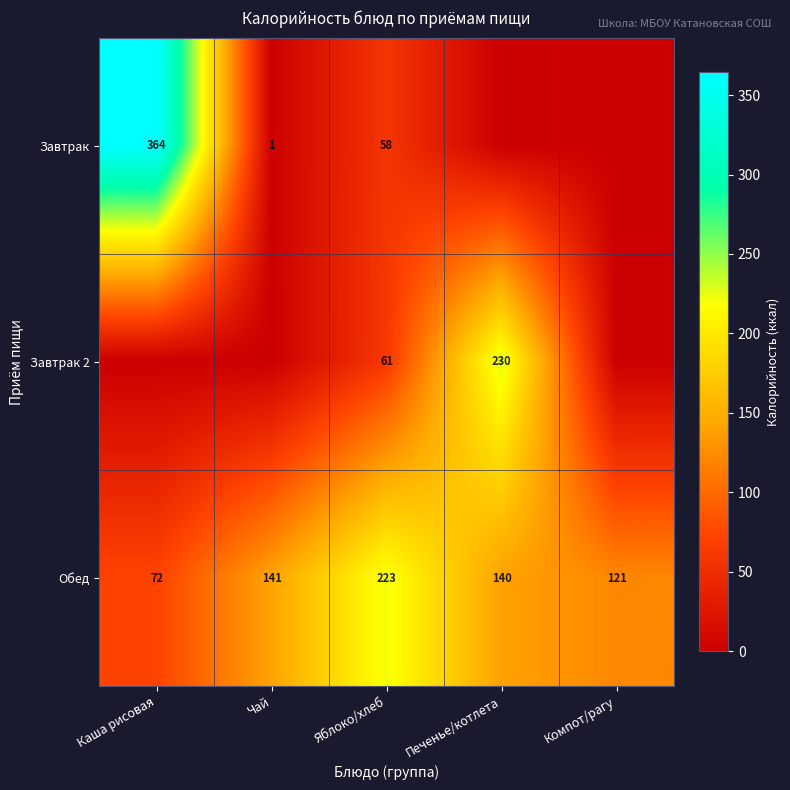

At Яблоко/хлеб, list the series in order from largest to smallest.

Обед, Завтрак 2, Завтрак